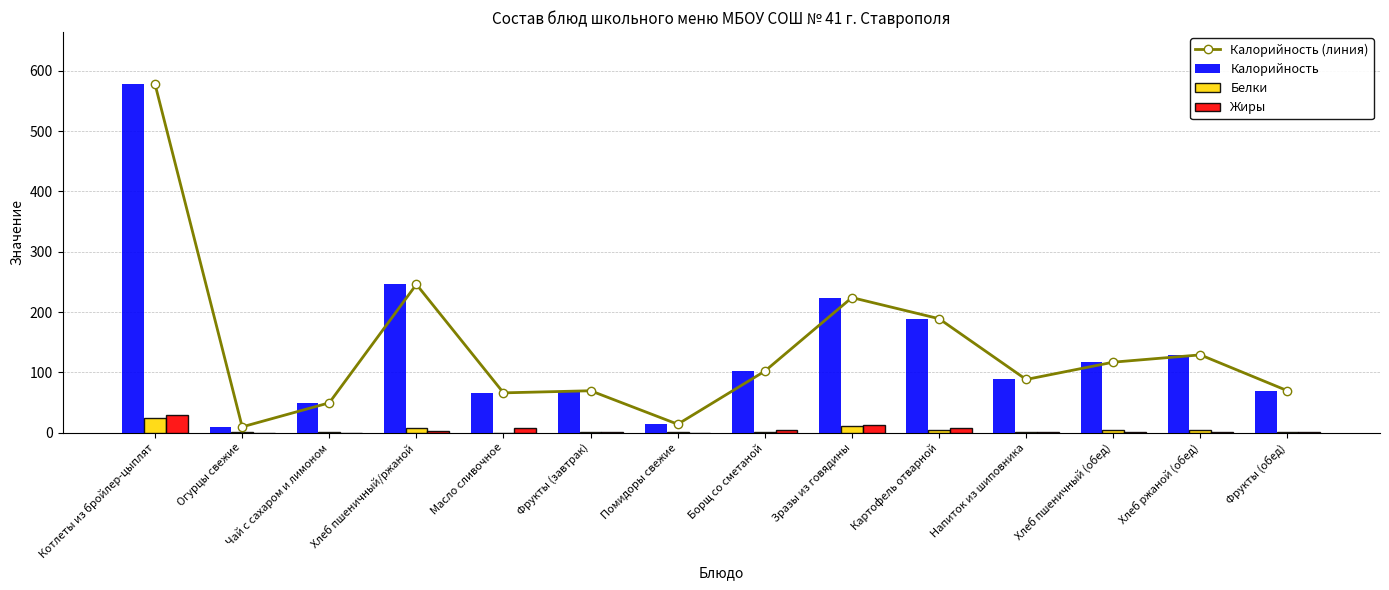

What is the difference between the maximum and minimum values in the Жиры series?

29.9